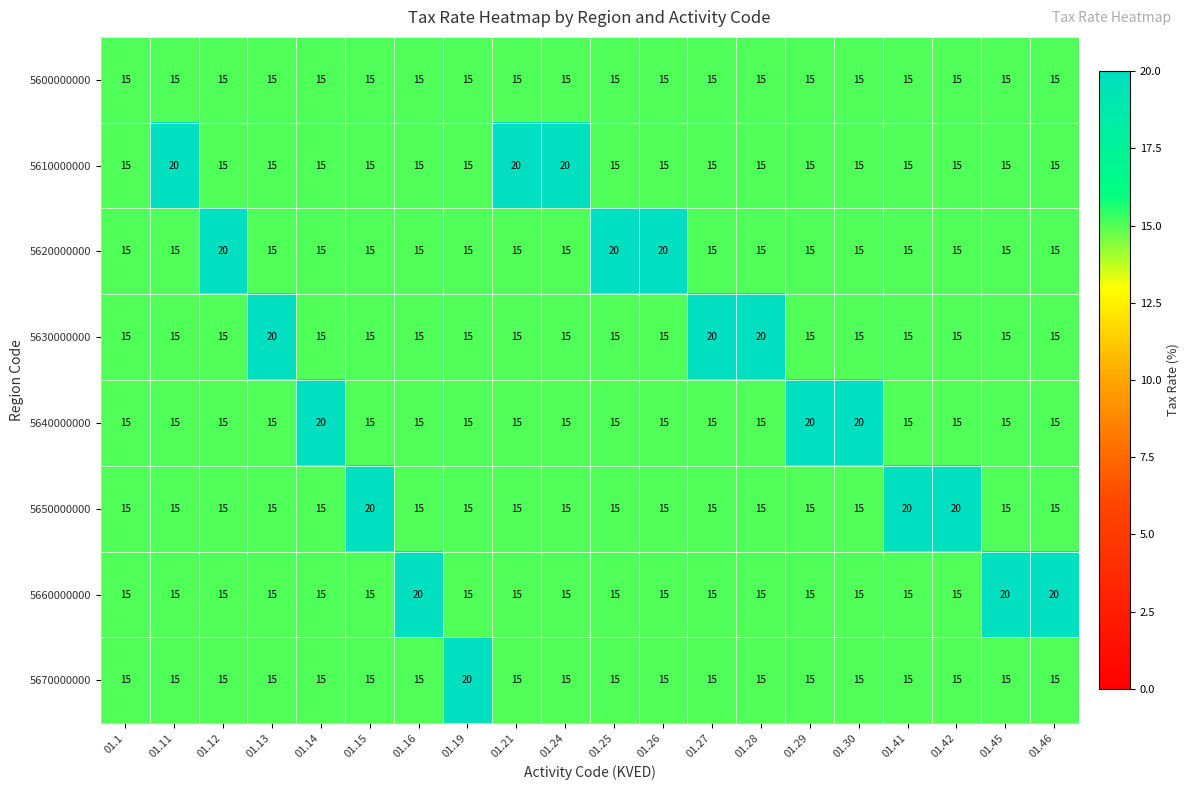

What is the difference between the highest and lowest values at 01.41?

5